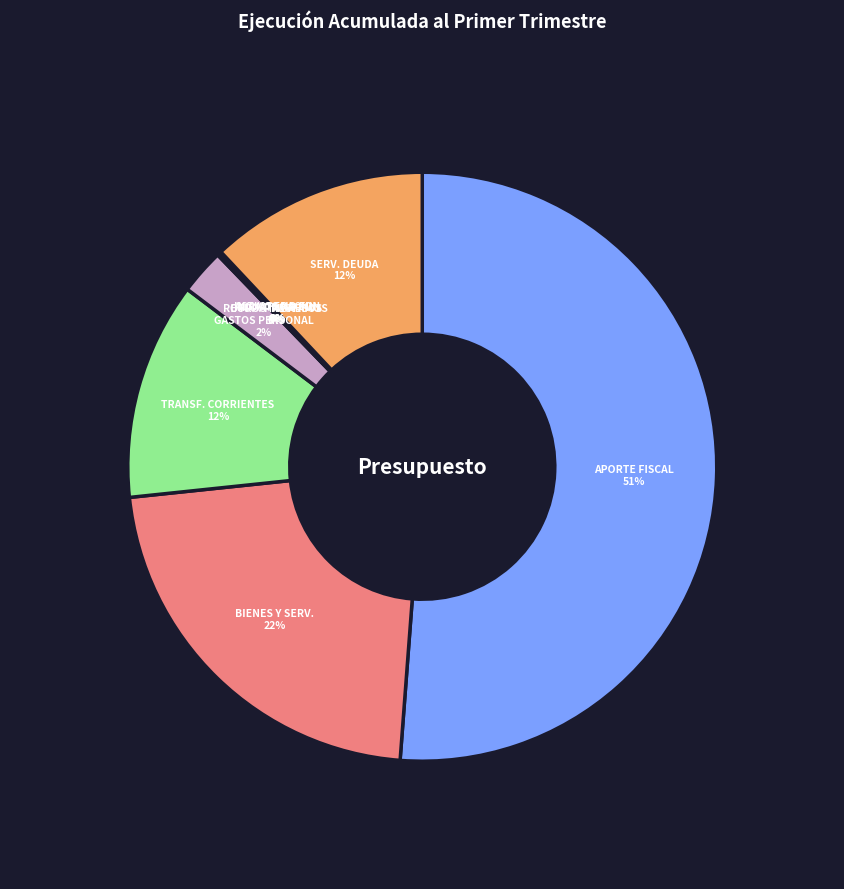

Which category has the biggest portion of the pie?

APORTE FISCAL